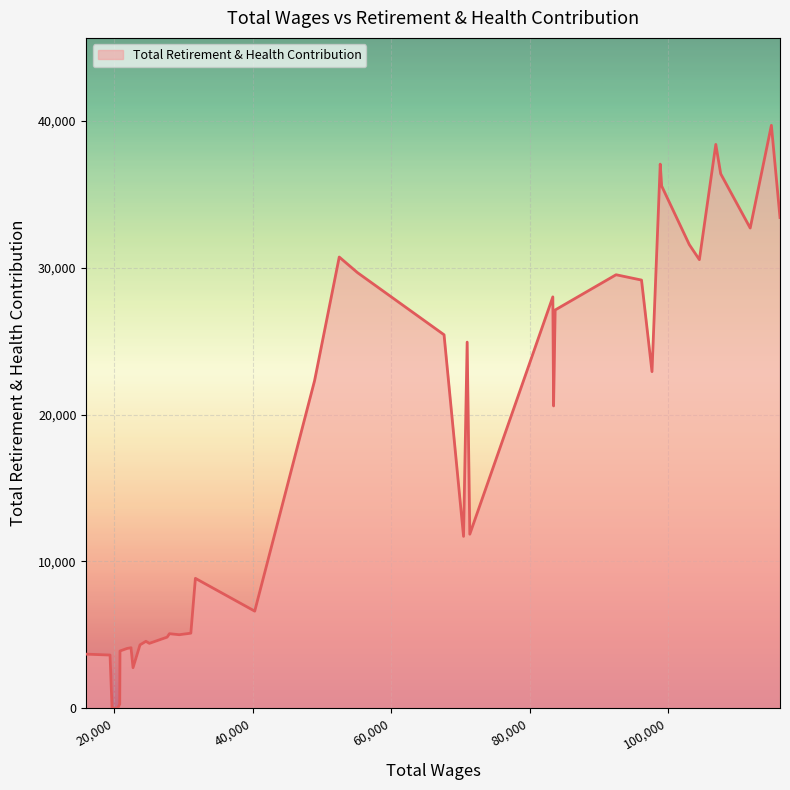

True or false: the data has more than 0 interior local peaks.

True